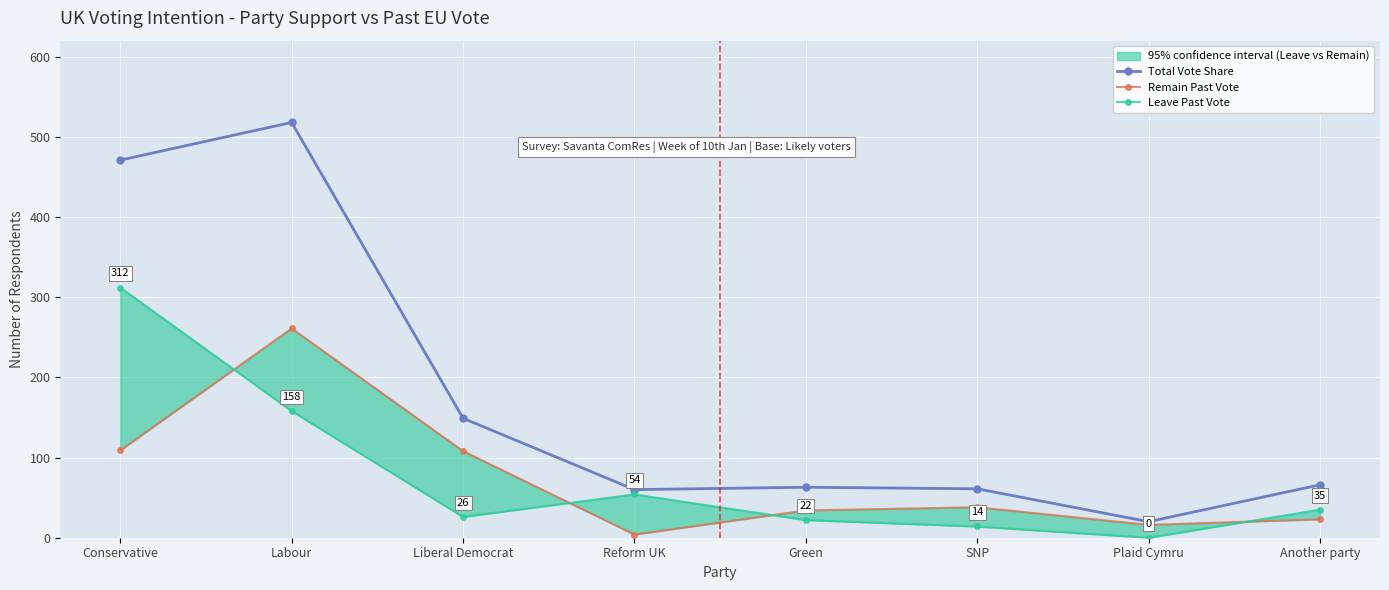

What is the average value of the Leave Past Vote series?

78